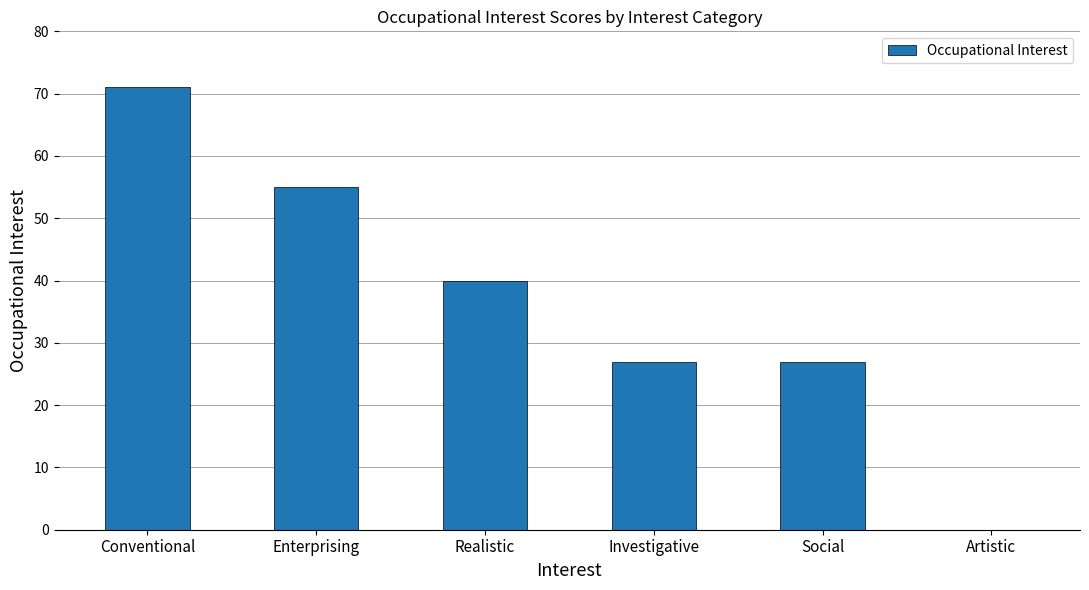

What is the sum of all values?

220